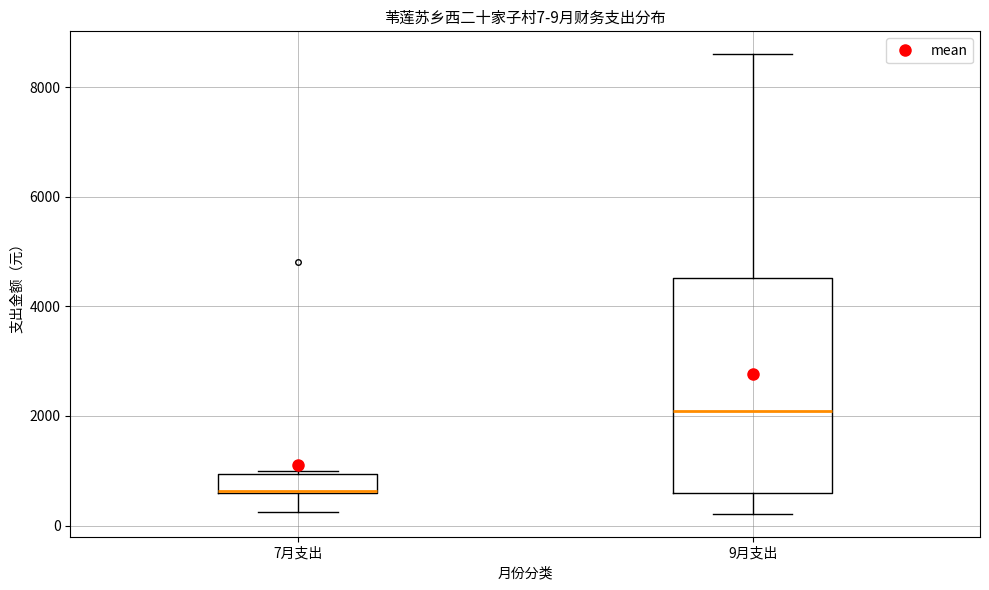

Which box is the tallest, from its lower edge to its upper edge?

9月支出